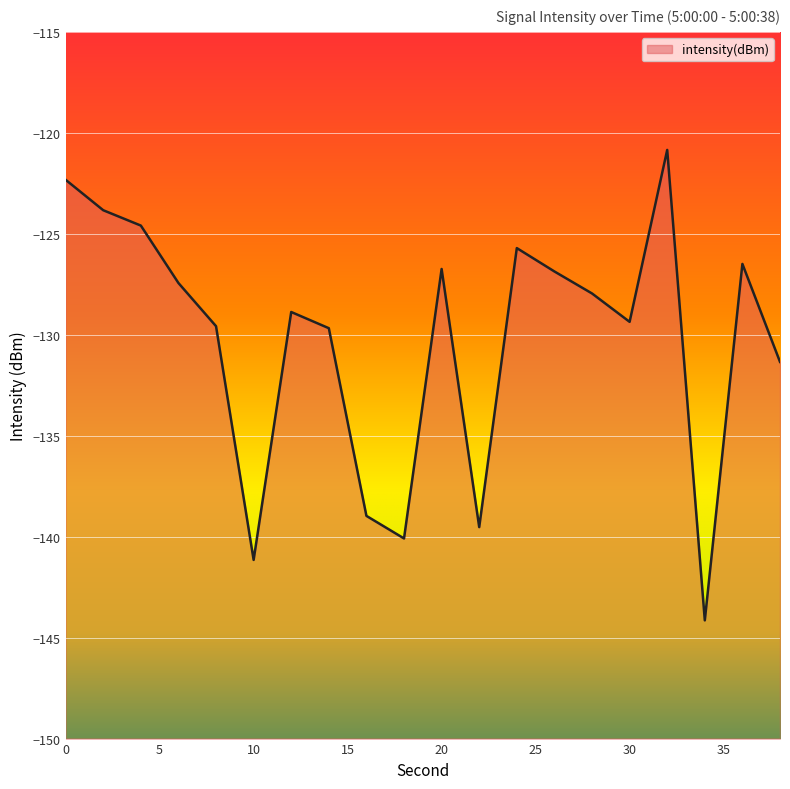

How many points are lower than both their immediate neighbors (excluding endpoints)?

5